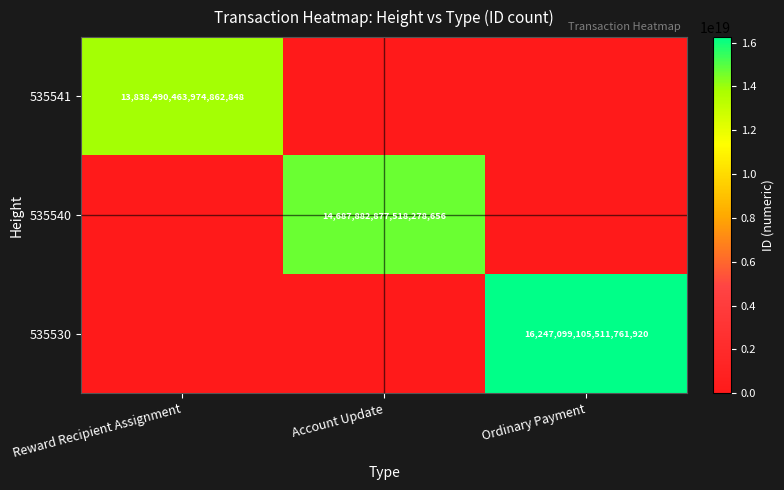

What is the difference between the highest and lowest values at Account Update?

14687882877518278656